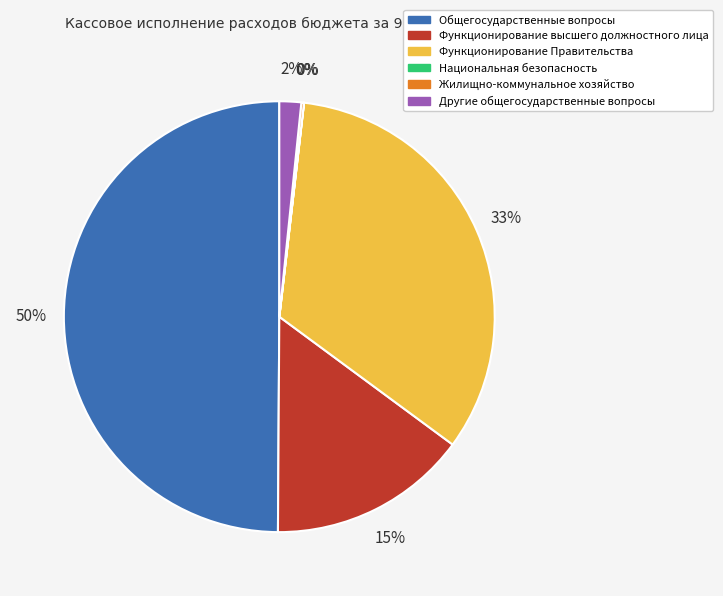

To the nearest percent, what is the average slice percentage?

17%